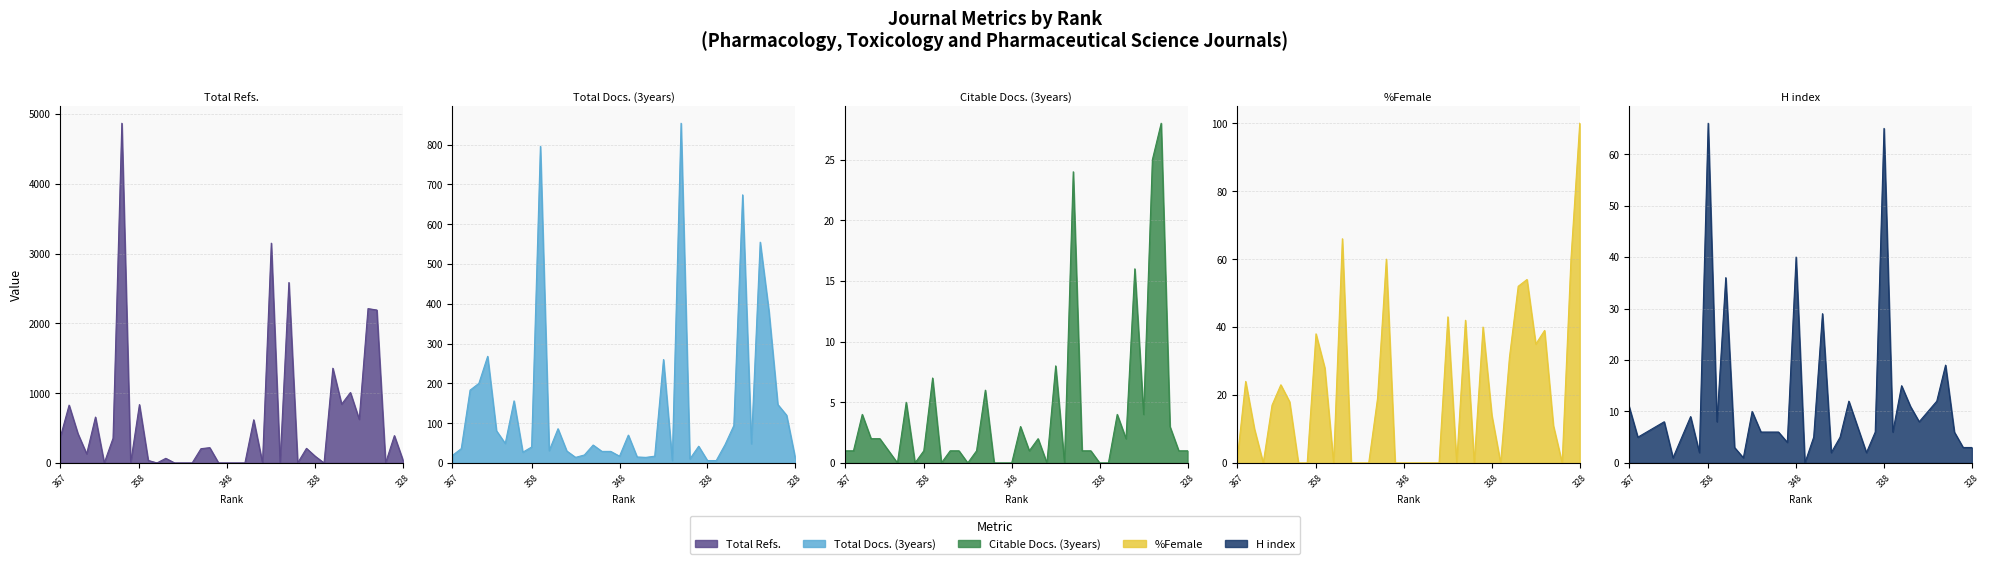

How many times do Total Refs. and Citable Docs. (3years) cross each other?

9